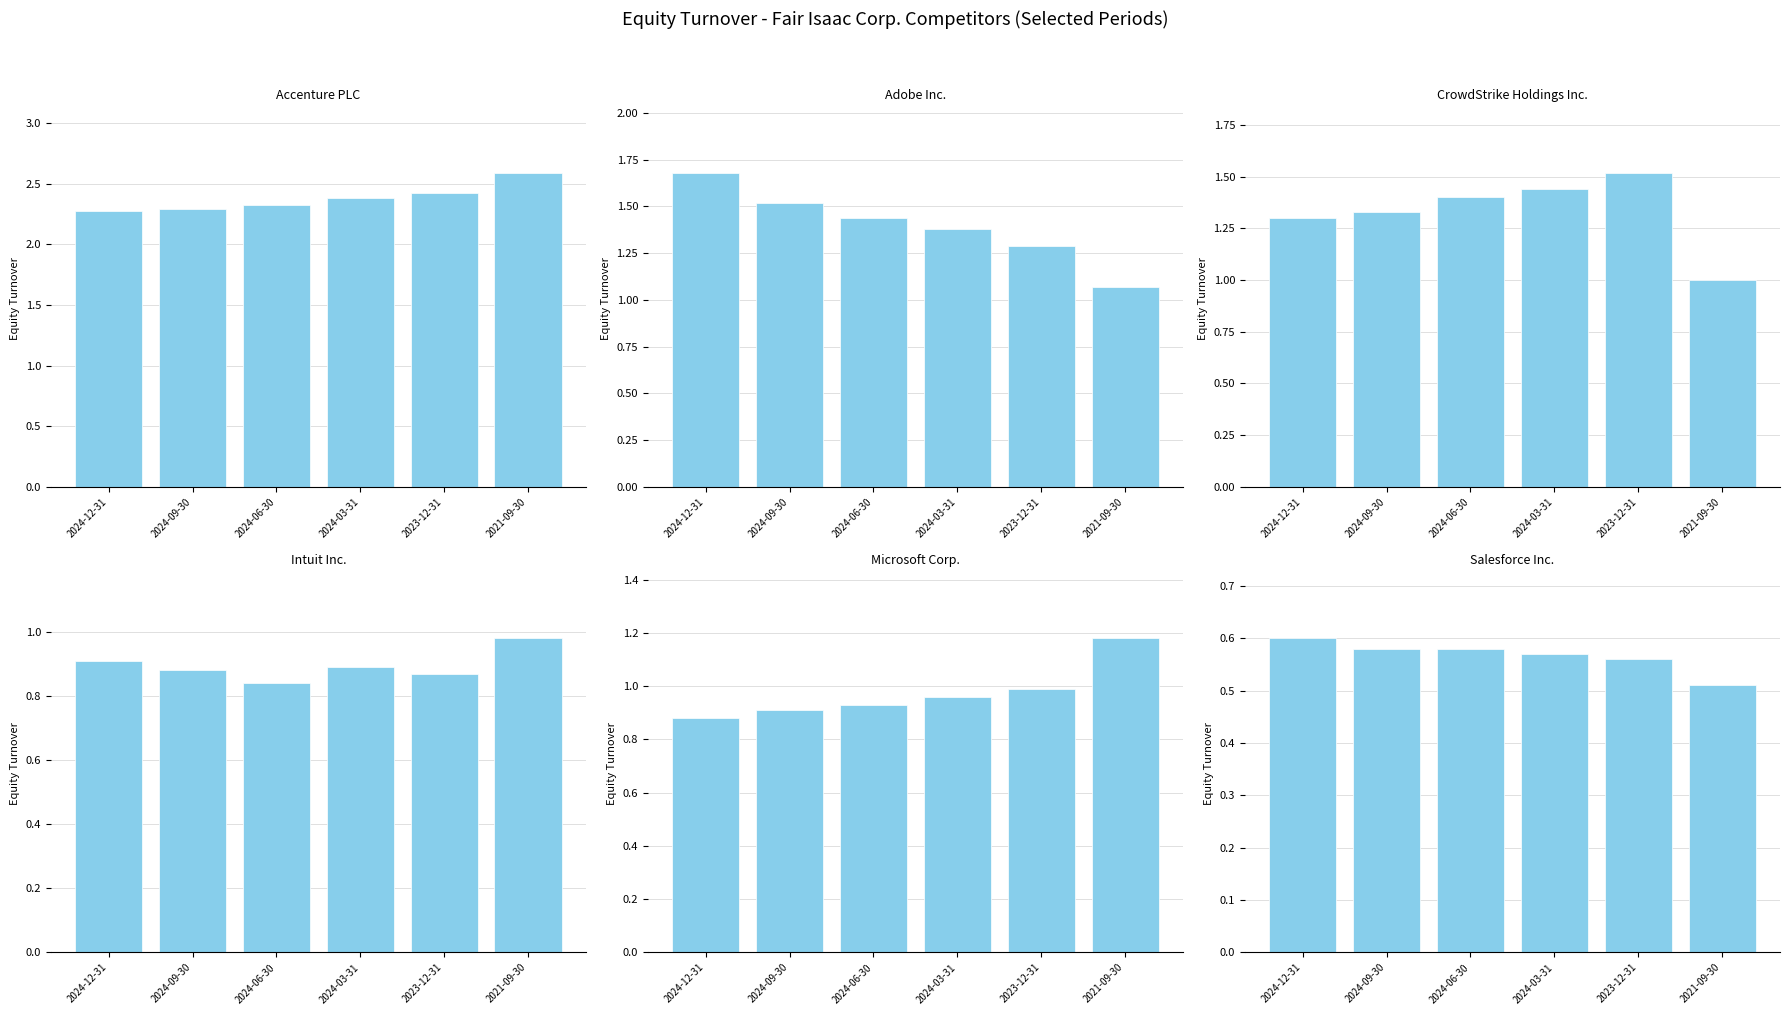

What position from the right is 2024-03-31?

3